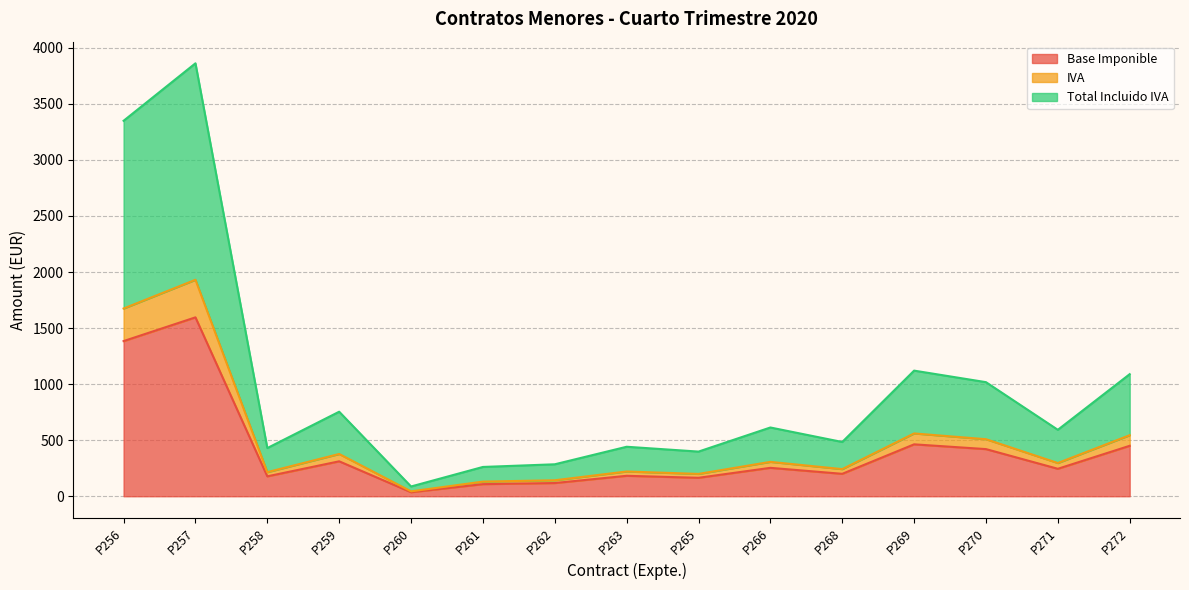

The IVA series shows 125.5 at P259. True or false?

False